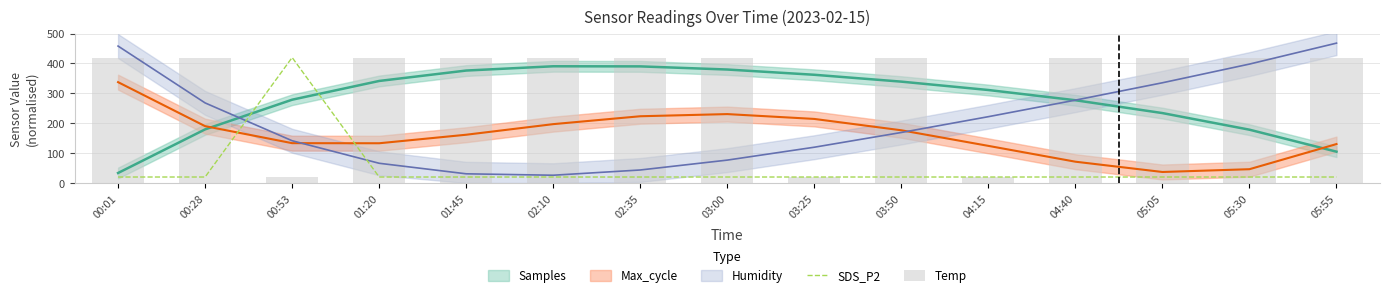

What is the label of the 2nd bar from the left?

00:28